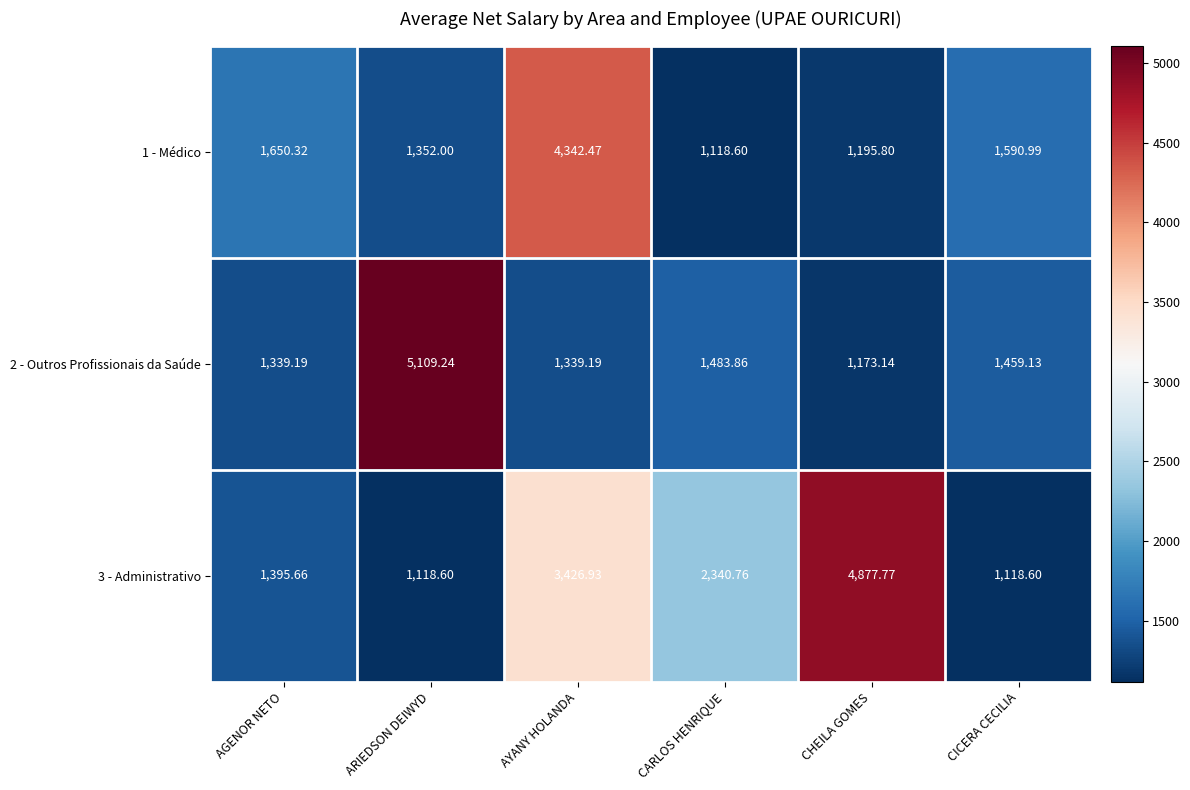

At which label does 2 - Outros Profissionais da Saúde reach its peak?

ARIEDSON DEIWYD